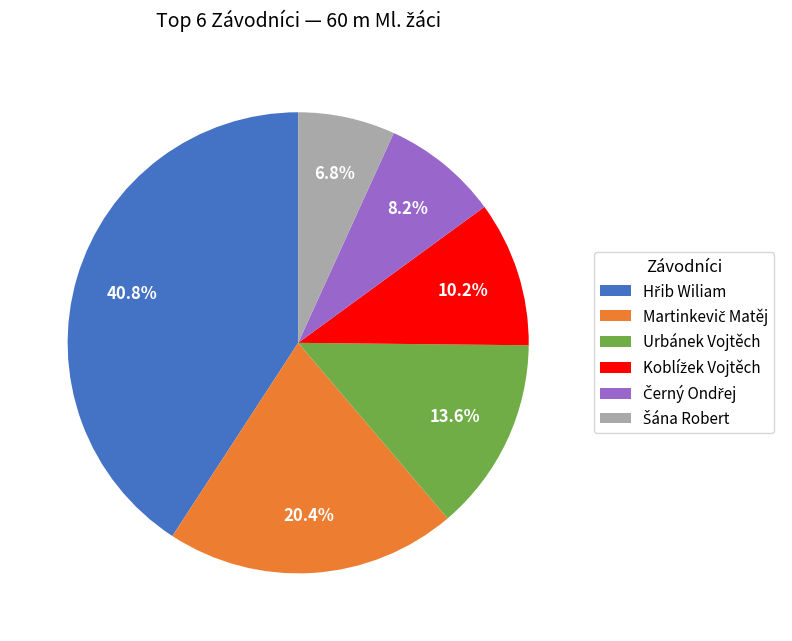

To the nearest percent, what is the difference between the largest and smallest slice percentages?

34%